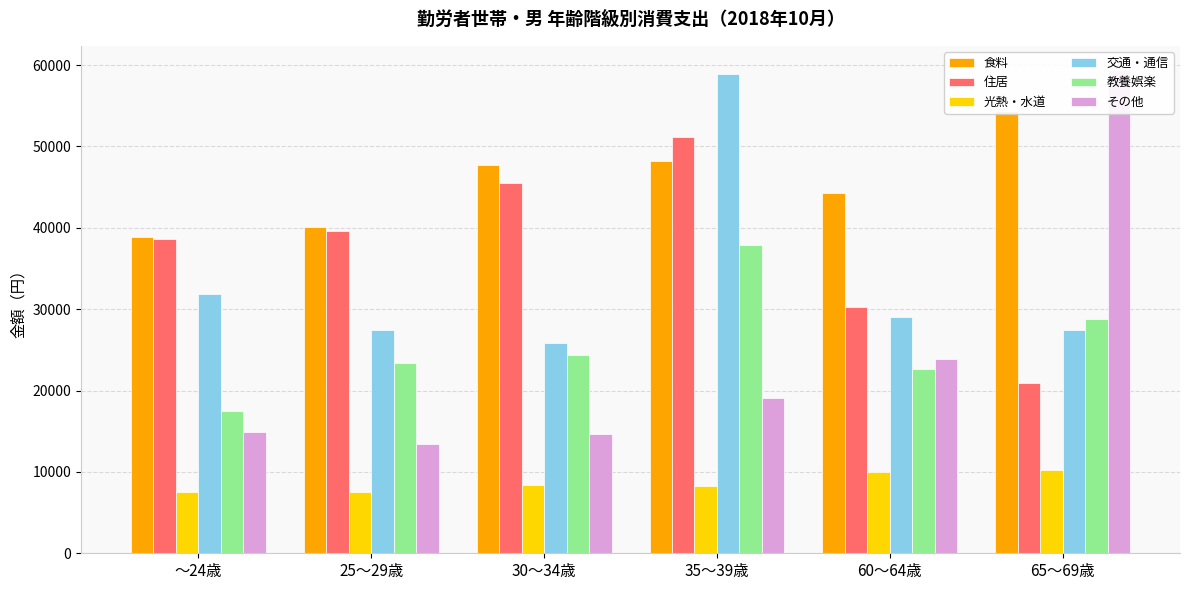

Reading left to right, transcribe all the data shown in this chart.

食料: 38825	40141	47750	48255	44296	54325
住居: 38646	39571	45511	51108	30241	20933
光熱・水道: 7515	7515	8359	8242	9939	10291
交通・通信: 31901	27481	25789	58868	29035	27453
教養娯楽: 17534	23406	24368	37925	22612	28812
その他: 14950	13405	14646	19024	23826	59388